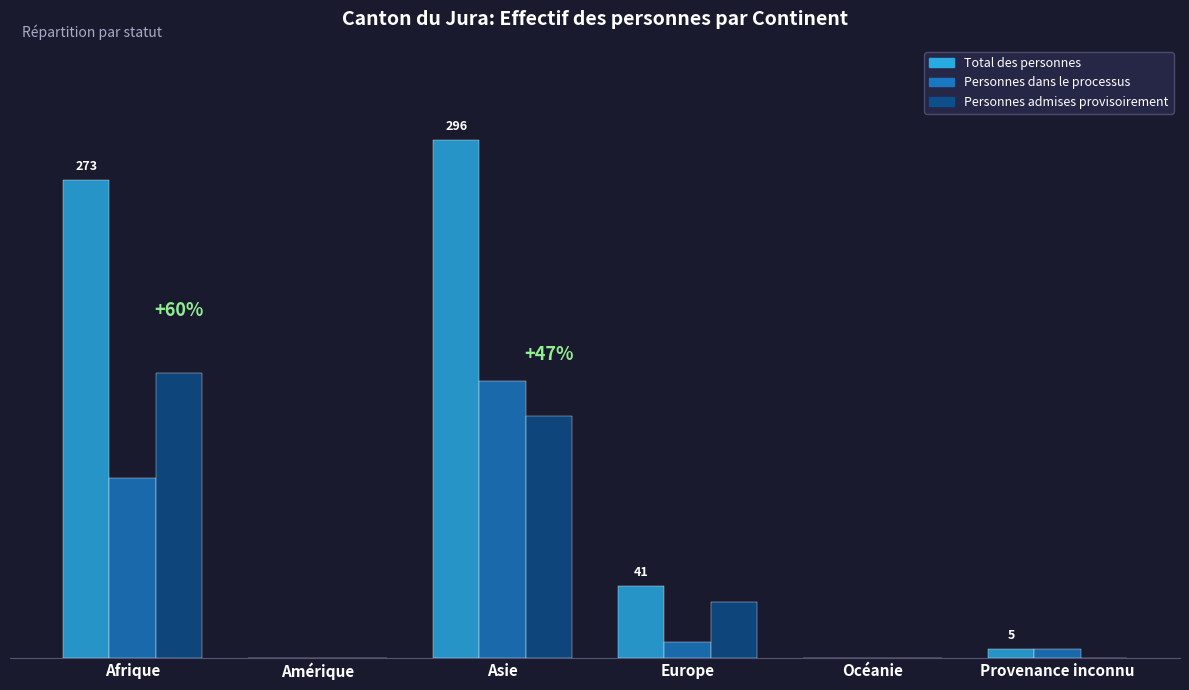

What are all the series names shown in the legend?

Total des personnes, Personnes dans le processus, Personnes admises provisoirement